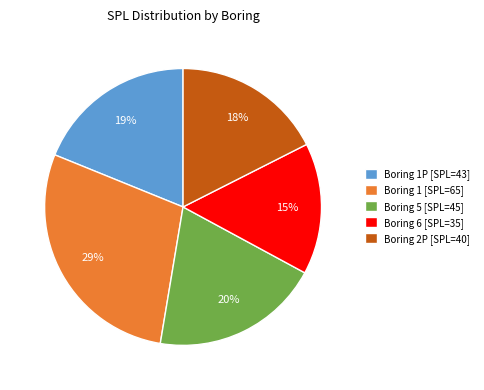

Which has a higher value, Boring 6 [SPL=35] or Boring 2P [SPL=40]?

Boring 2P [SPL=40]